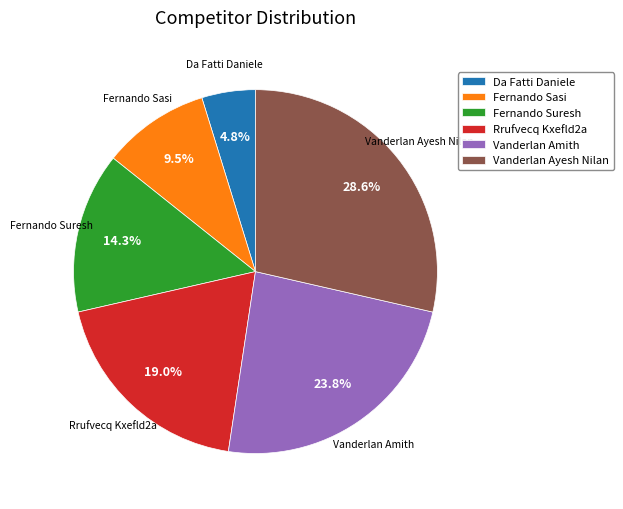

Between Rrufvecq Kxefld2a and Fernando Suresh, which is larger?

Rrufvecq Kxefld2a